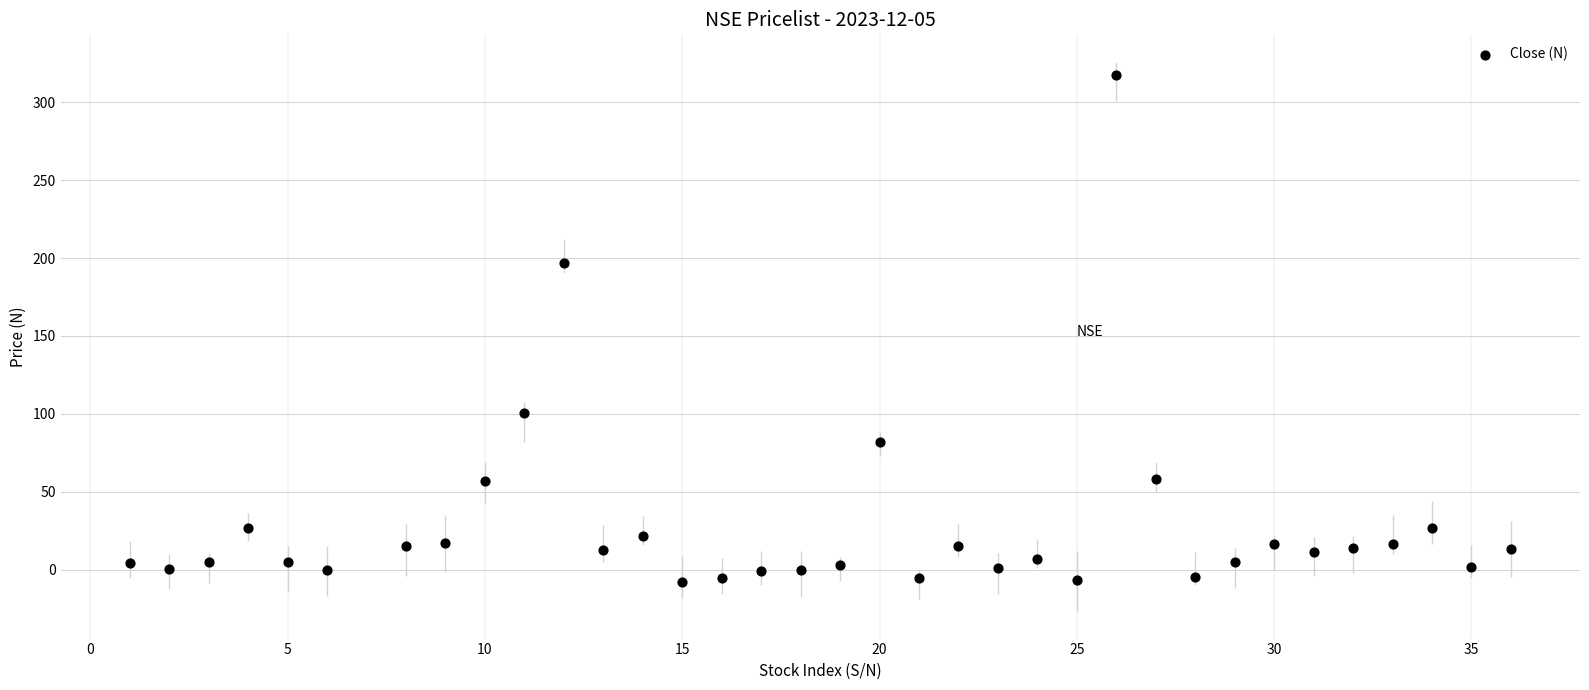

What is the range of Y values (max minus min)?

325.2